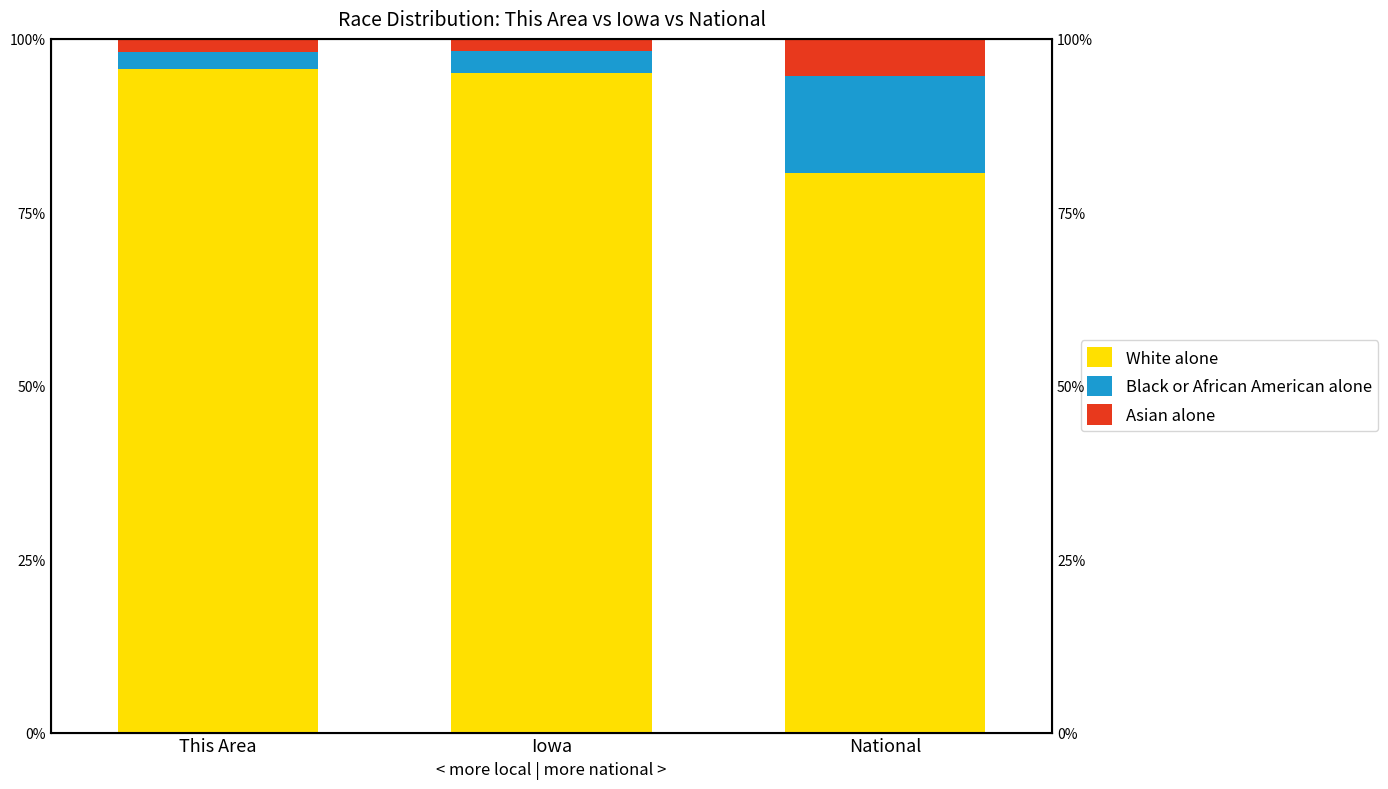

Rank the categories by Asian alone value from highest to lowest.

National, This Area, Iowa